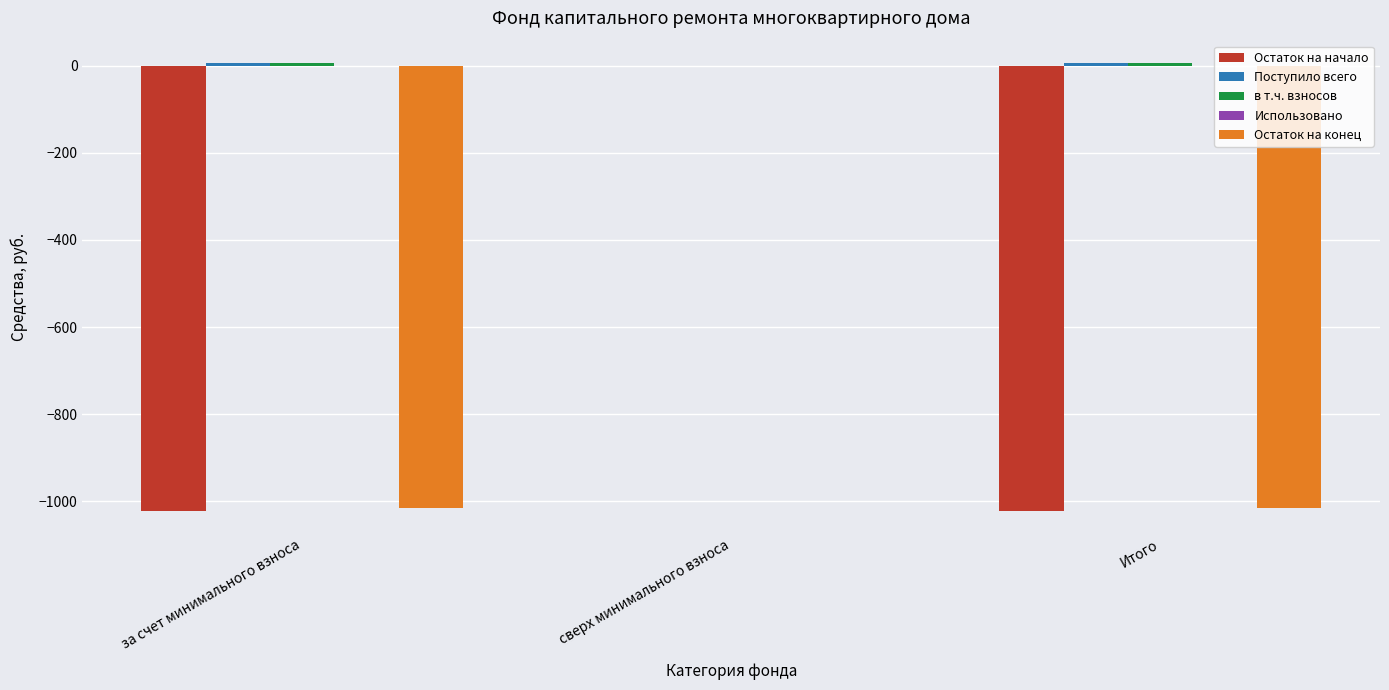

Which series changed the most between за счет минимального взноса and сверх минимального взноса?

Остаток на начало